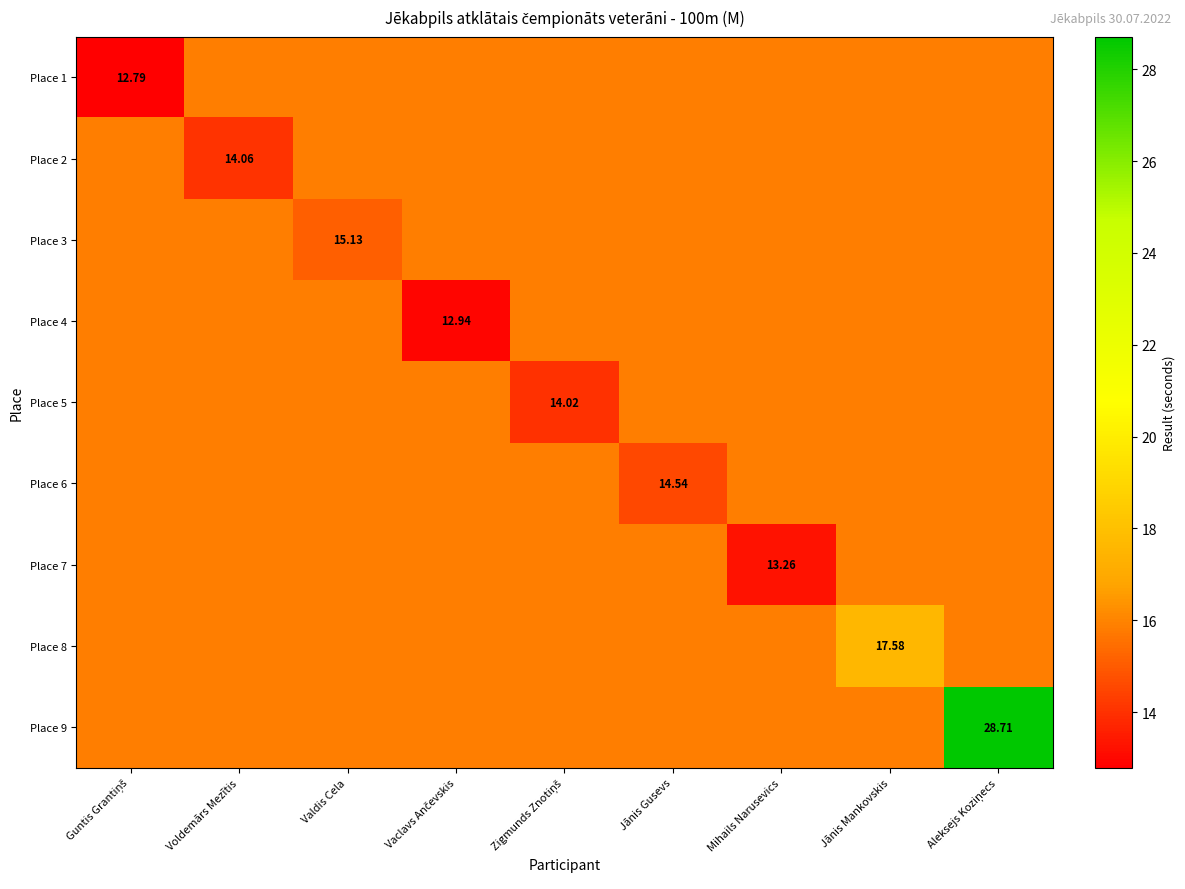

List the series in order of their peak value, highest first.

Place 9, Place 8, Place 1, Place 2, Place 3, Place 4, Place 5, Place 6, Place 7